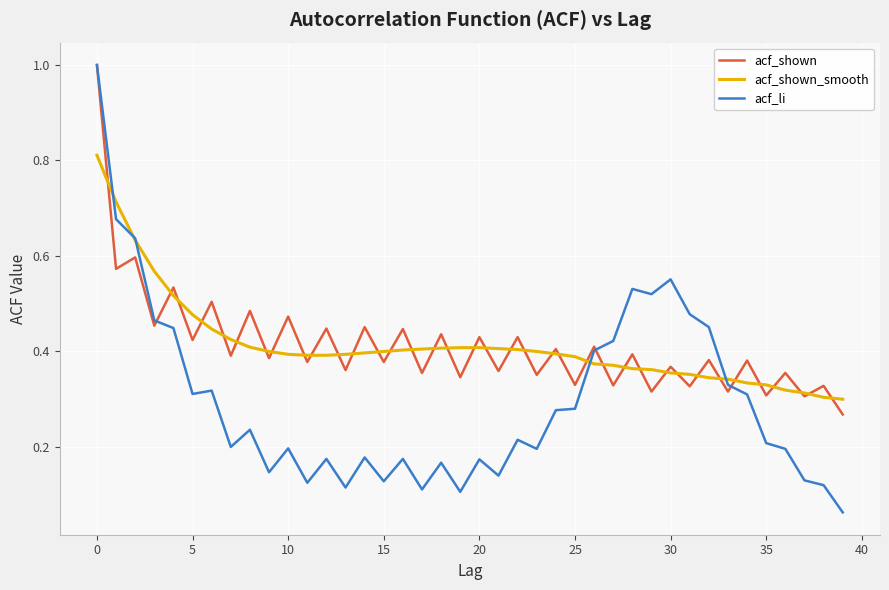

Which series has the widest spread of values?

acf_li